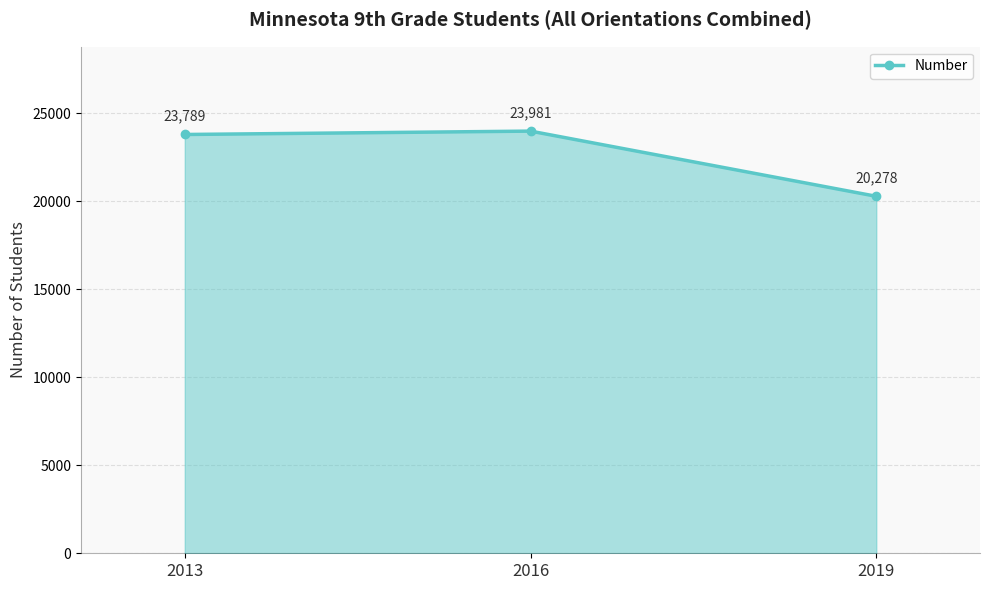

What value does the data have at 2013, to the nearest 10?

23790